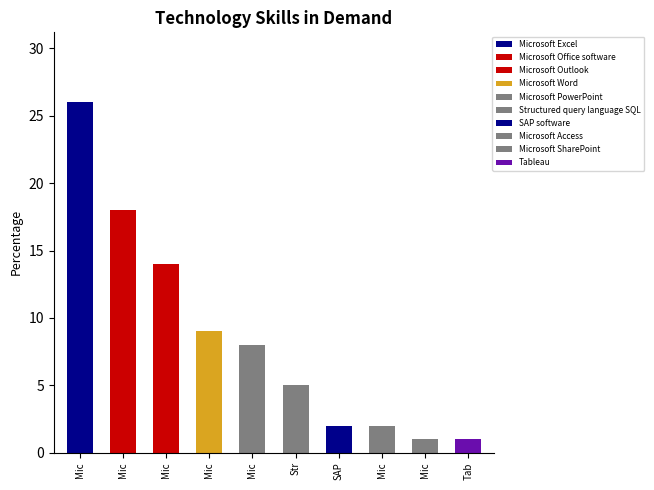

At which label is the value closest to 13?

Microsoft Outlook